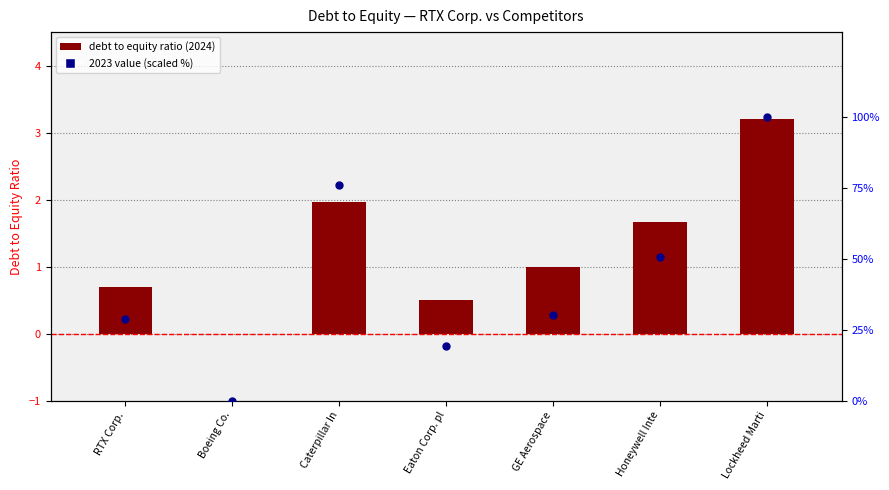

Which series has the largest Y range (max minus min)?

2023 value (scaled %)